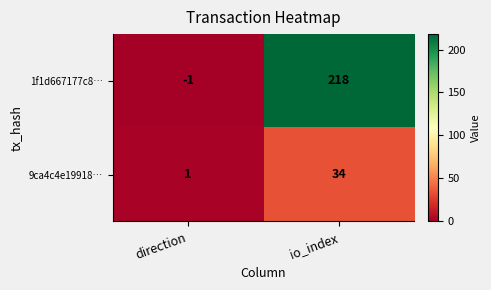

Which category has the lowest value in the 9ca4c4e19918… series?

direction